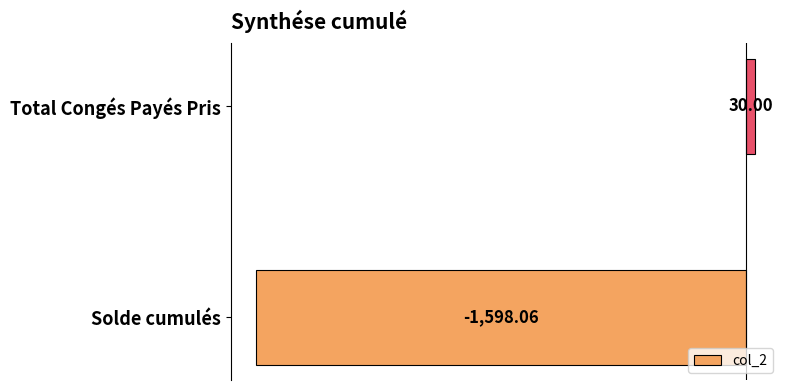

Where is the data nearest to the value -784?

Total Congés Payés Pris